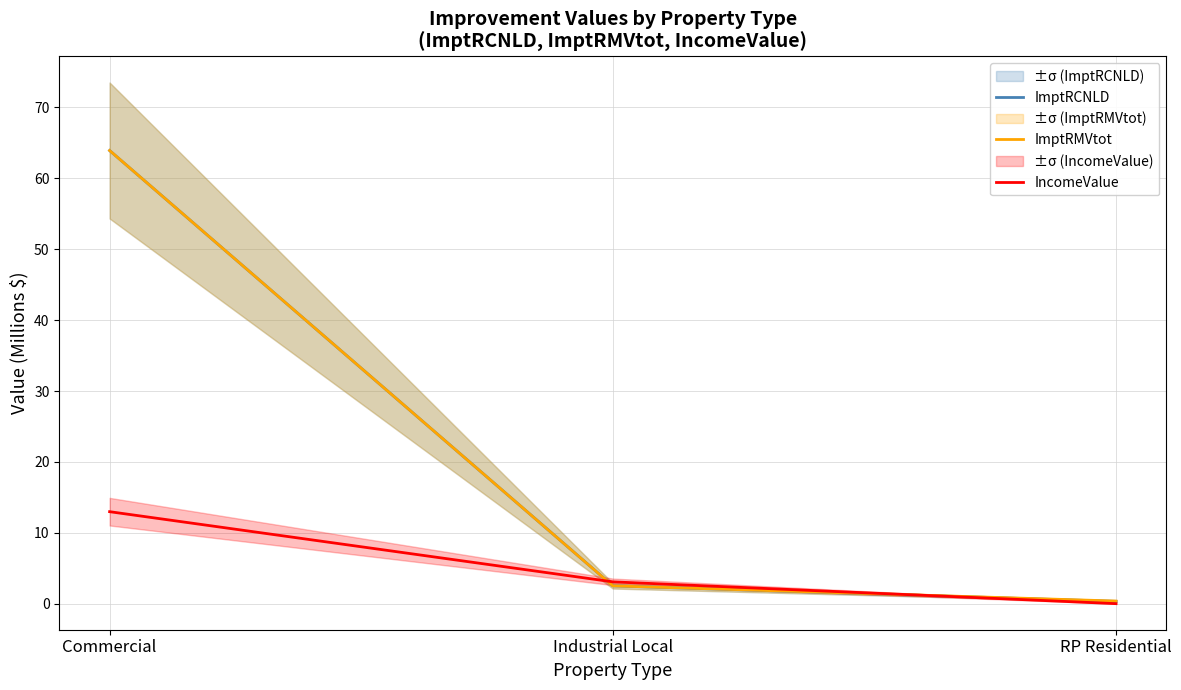

True or false: IncomeValue has a value of 0.0 at RP Residential.

True